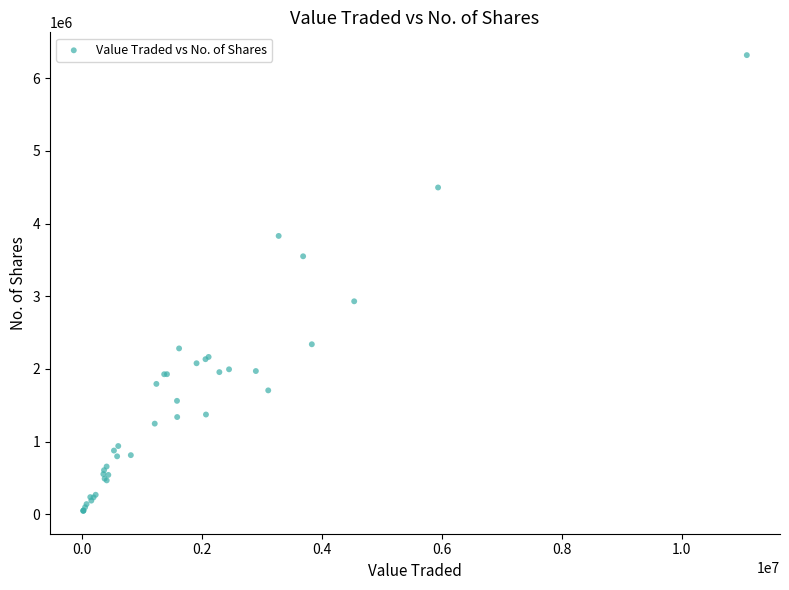

What Y value in the scatter plot is closest to 3182156?

2930586